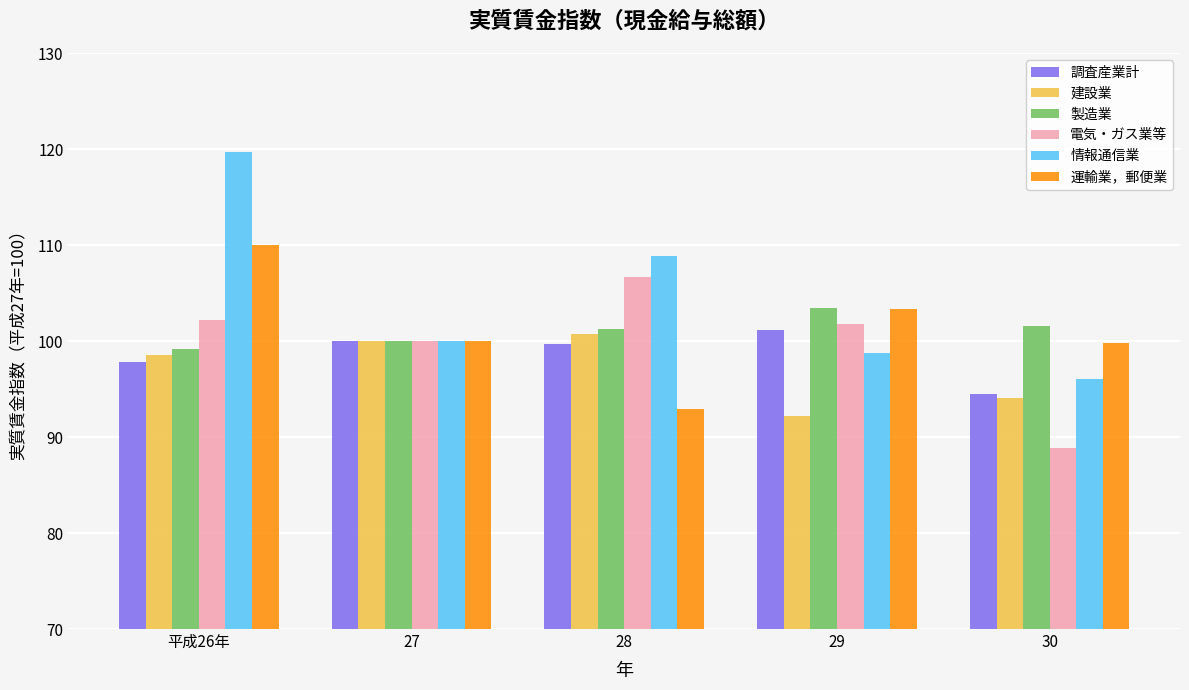

What is the maximum value for 運輸業，郵便業?

110.0